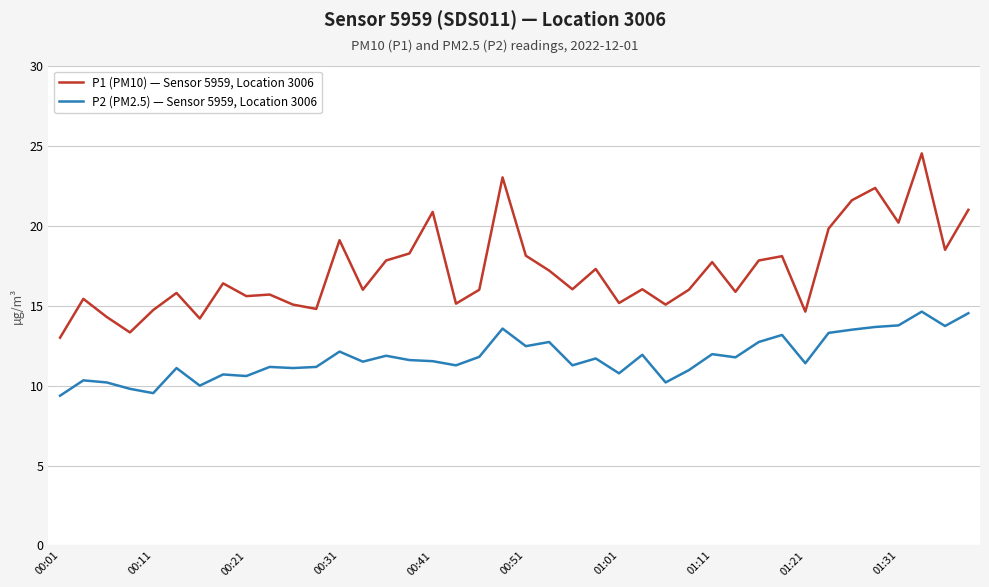

Which series has the widest spread of values?

P1 (PM10) — Sensor 5959, Location 3006